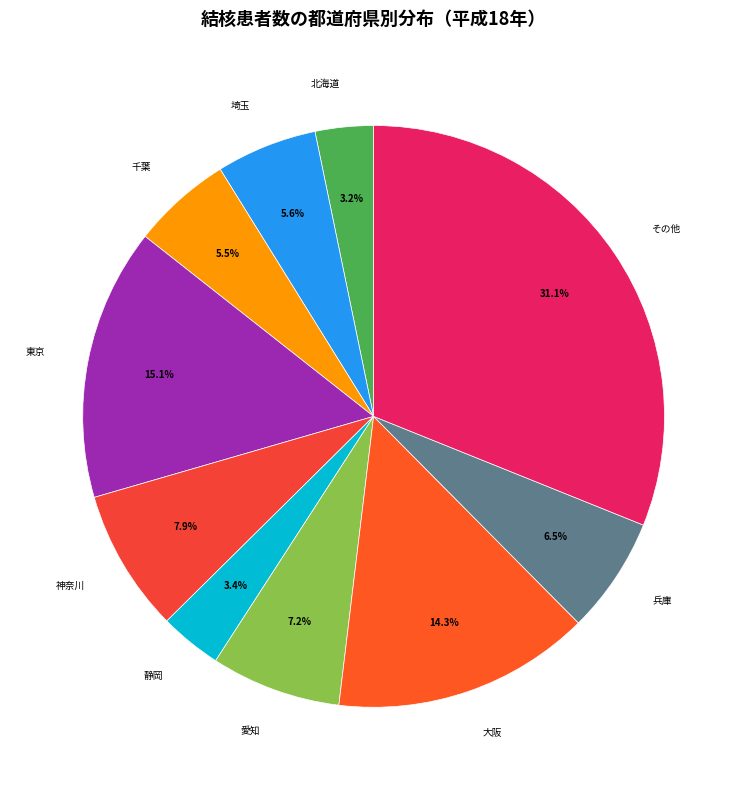

Between 埼玉 and 静岡, which is larger?

埼玉